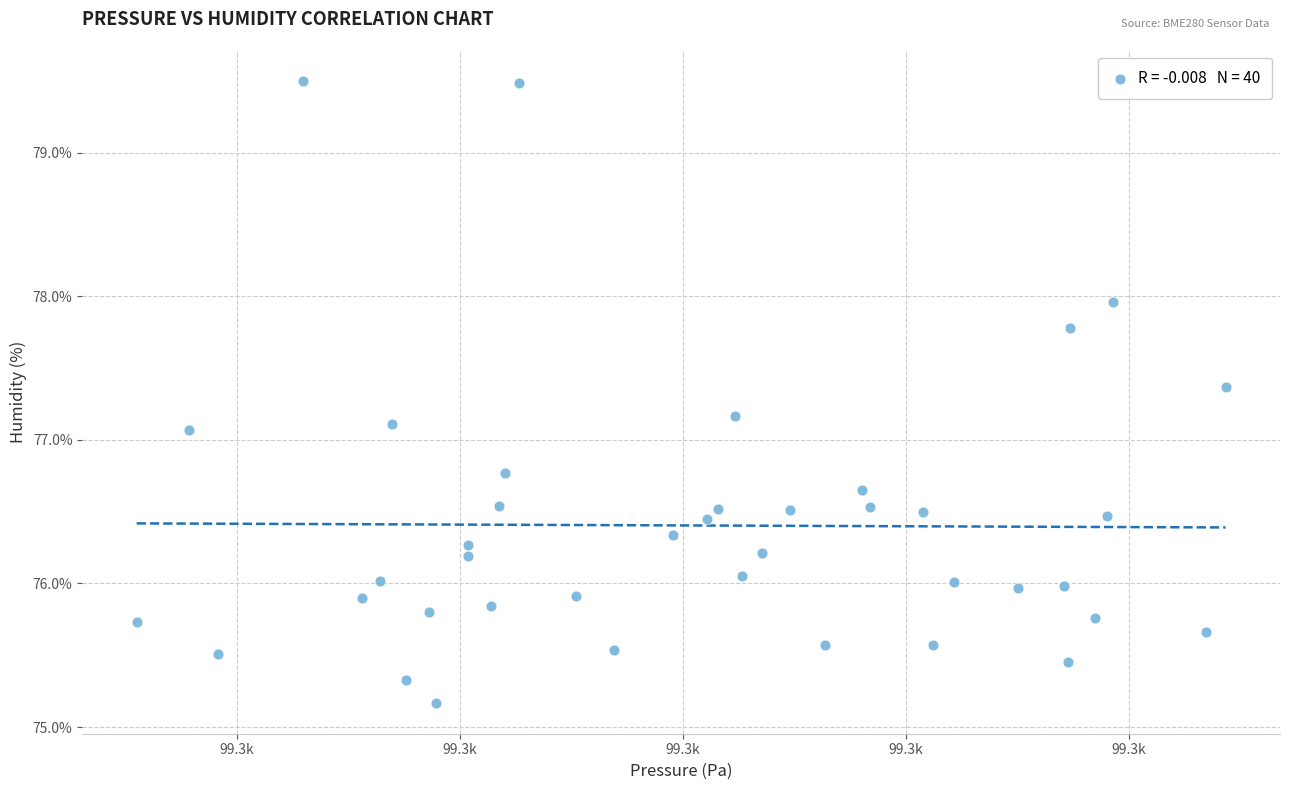

What is the range of Y values (max minus min)?

4.3